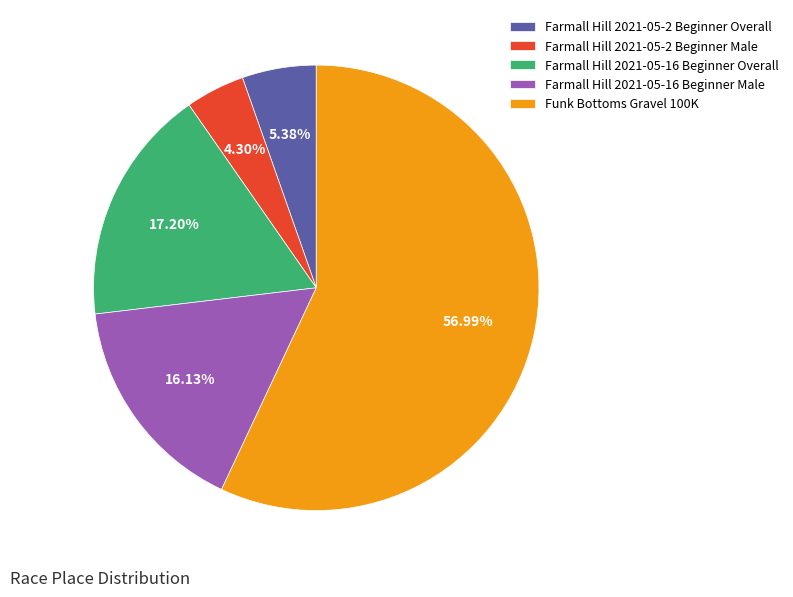

Does any single category account for the majority?

Yes